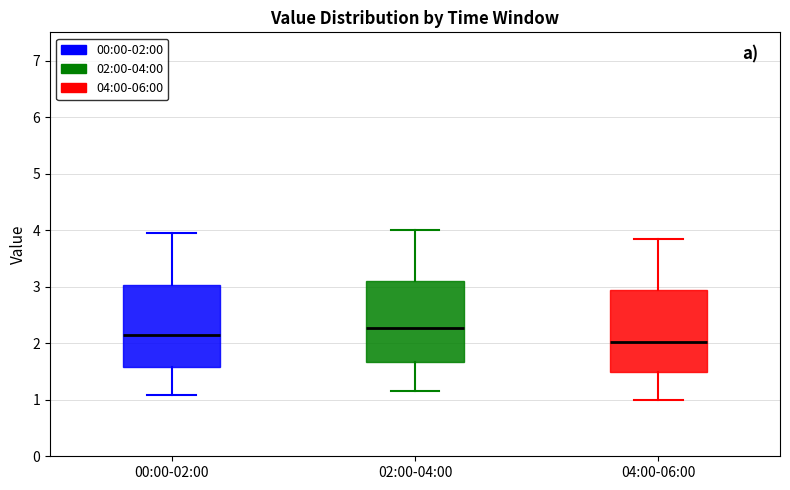

Reading left to right, transcribe this box plot: for each box, give where its median line is, the range the box spans, and where its two whiskers end, as read against the y-axis. The values are not printed on the chart, so give them approximately, as read against the axis.

00:00-02:00: median 2.2, box 1.6 to 3.0, whiskers 1.1 to 4.0
02:00-04:00: median 2.3, box 1.7 to 3.1, whiskers 1.2 to 4.0
04:00-06:00: median 2.0, box 1.5 to 3.0, whiskers 1.0 to 3.9